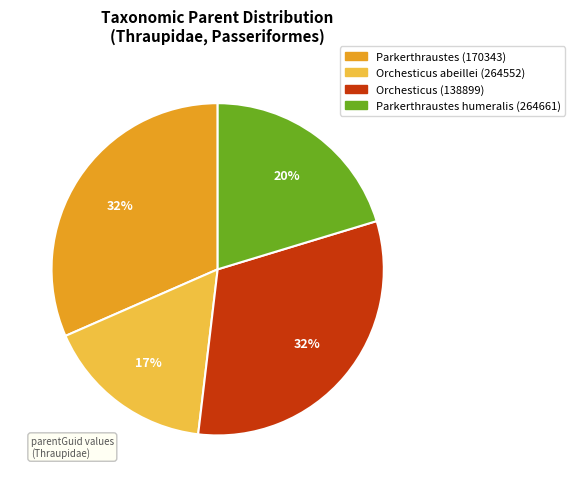

To the nearest percent, what portion does Orchesticus abeillei (264552) represent?

17%